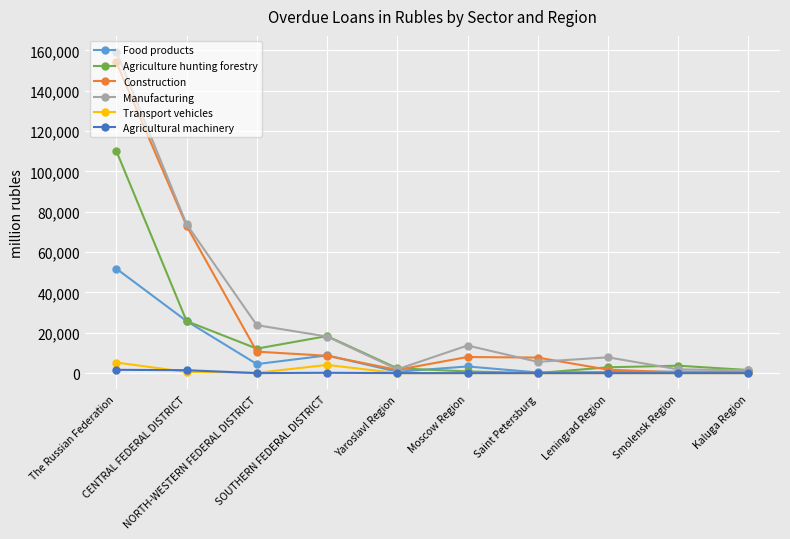

Which series has the largest range (max minus min)?

Manufacturing